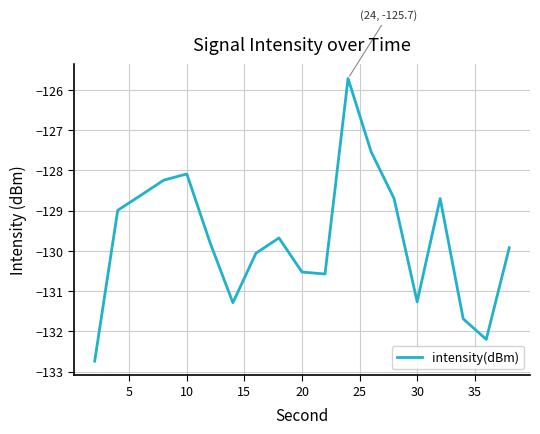

How many lines are shown in the chart?

1